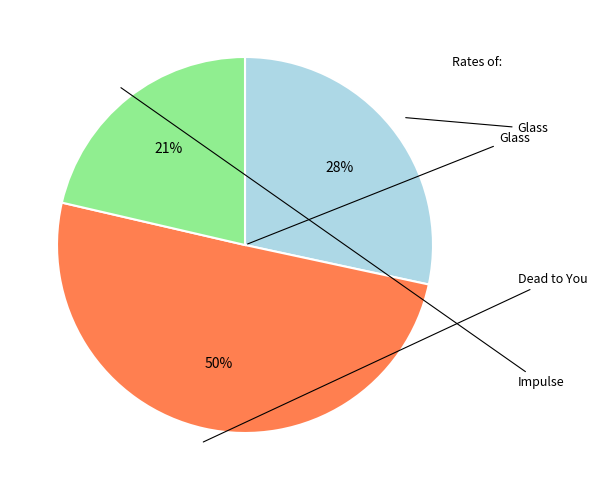

To the nearest percent, what is the difference between the largest and smallest slice percentages?

29%